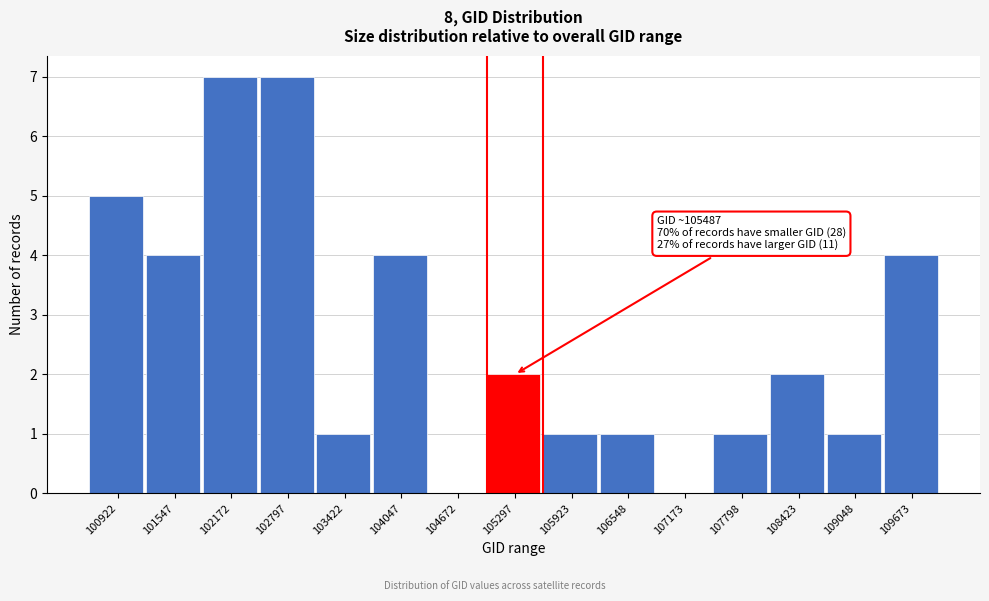

Reading left to right, what are all the values shown in this chart?

100922=5	101547=4	102172=7	102797=7	103422=1	104047=4	104672=0	105297=2	105923=1	106548=1	107173=0	107798=1	108423=2	109048=1	109673=4